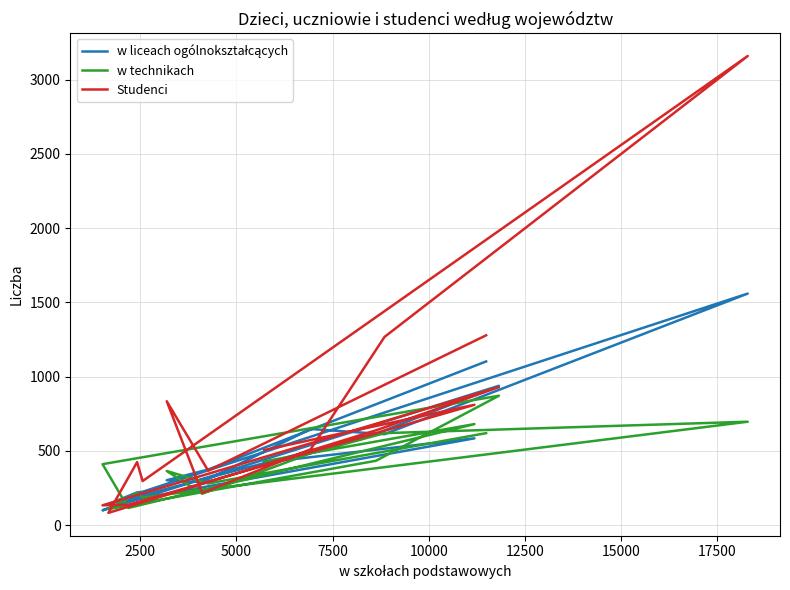

What is the smallest value displayed?

82